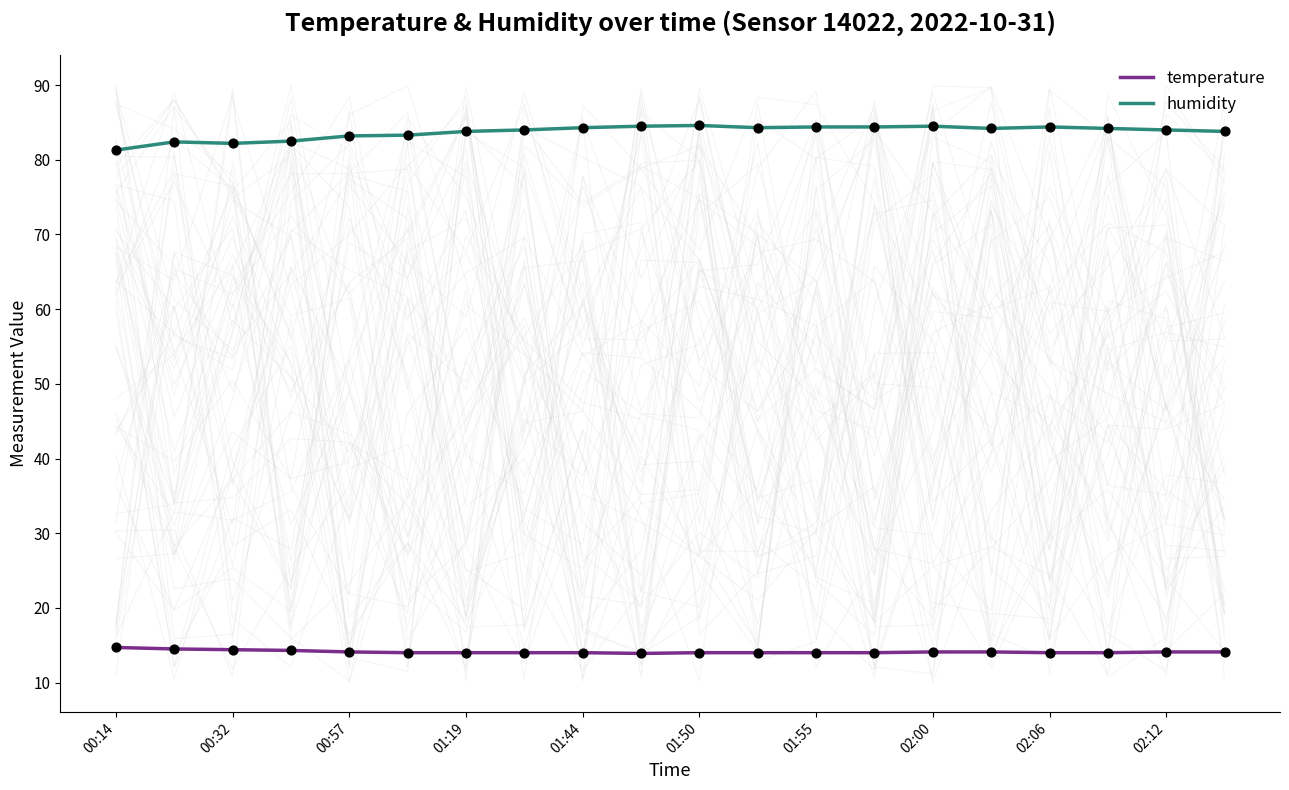

Which series reaches the minimum Y coordinate?

temperature